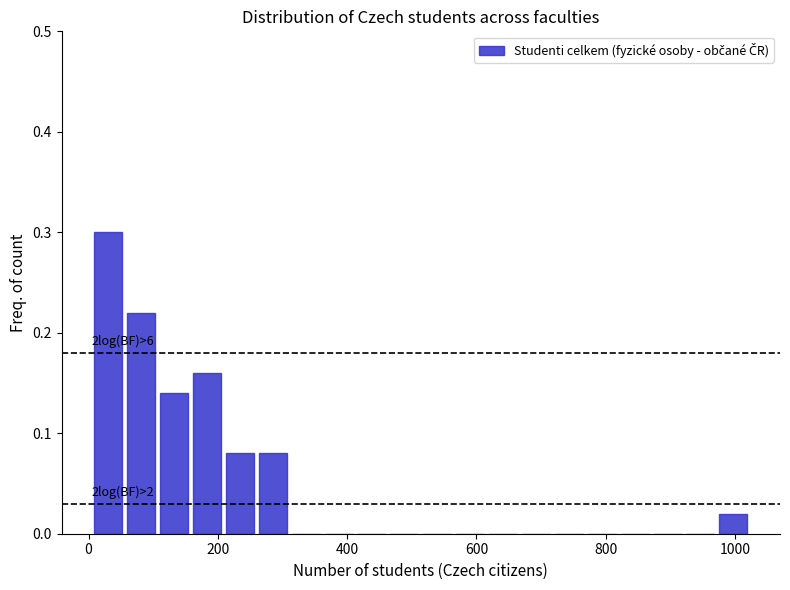

Read against the x-axis, roughly where is the centre of the tallest bar?

40